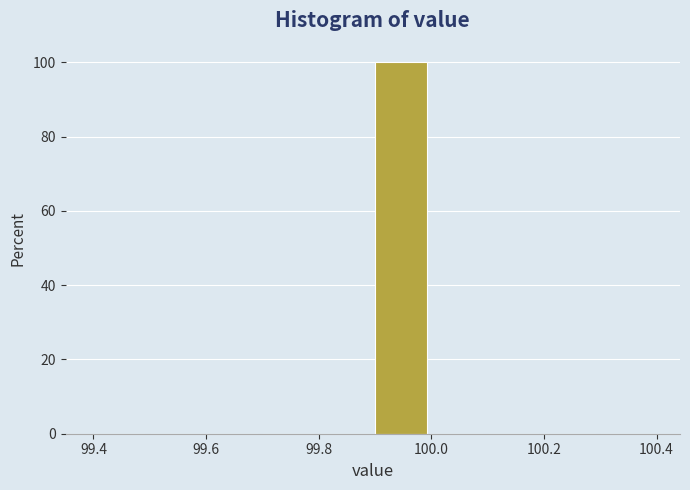

Reading left to right, list every bar in this chart as the range it spans on the x-axis followed by its height. The values are not printed on the chart, so give them approximately, as read against the axis.

99.4 to 99.5: 0
99.5 to 99.6: 0
99.6 to 99.7: 0
99.7 to 99.8: 0
99.8 to 99.9: 0
99.9 to 100.0: 100
100.0 to 100.1: 0
100.1 to 100.2: 0
100.2 to 100.3: 0
100.3 to 100.4: 0